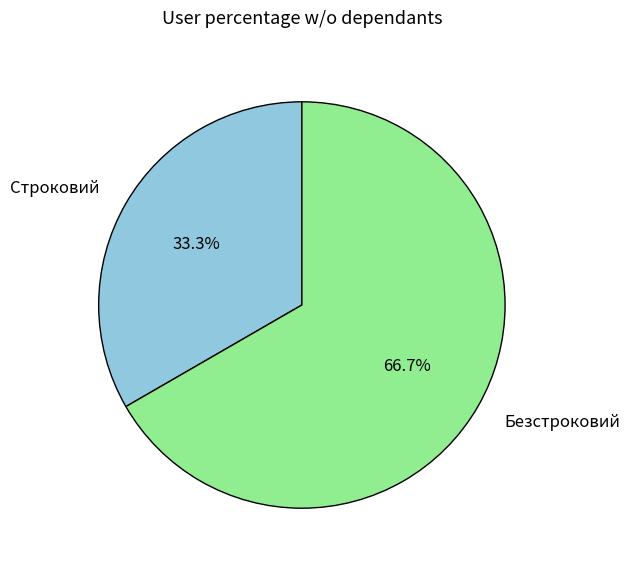

Which category has the smallest portion of the pie?

Строковий